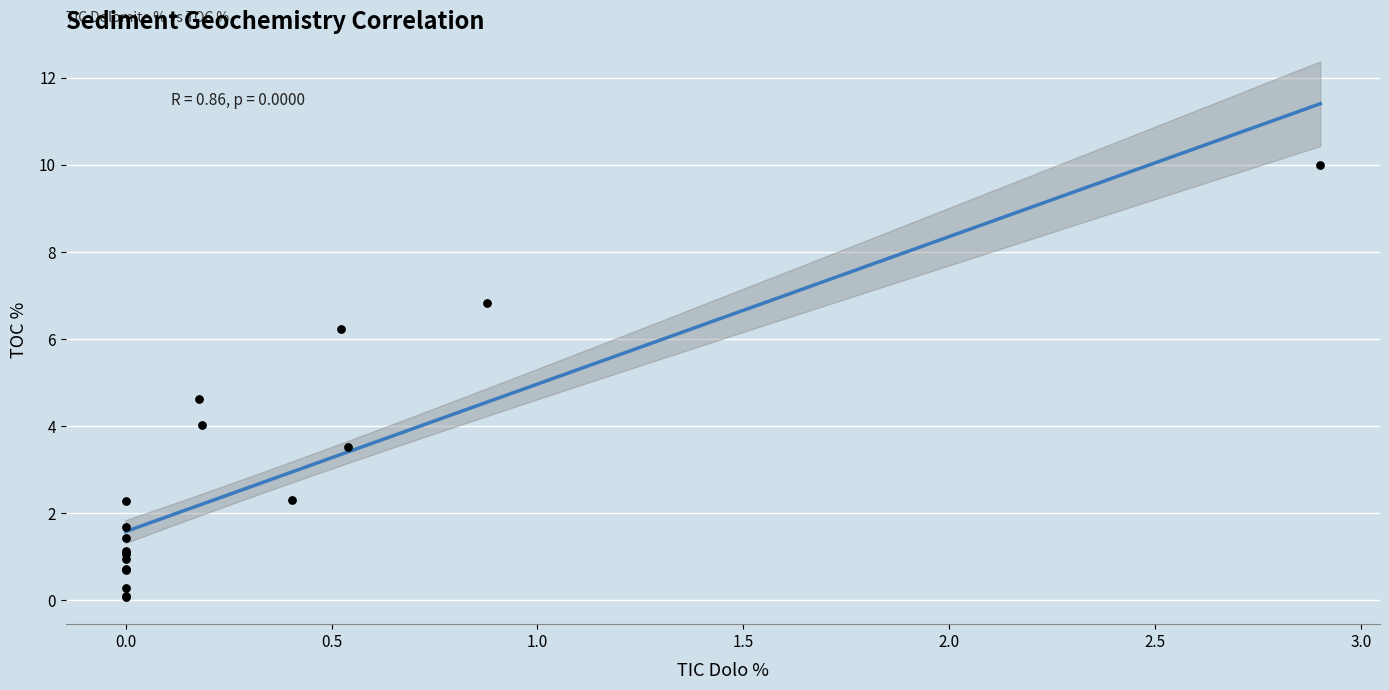

What Y value in the scatter plot is closest to 5?

4.6